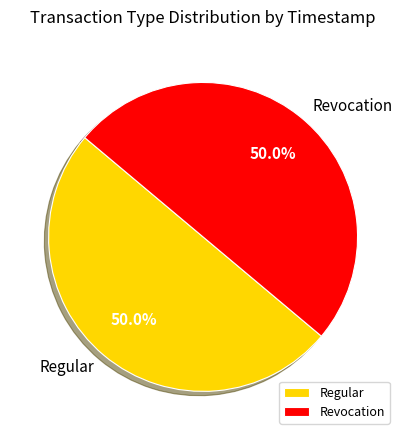

Combined, do Revocation and Regular account for over 50%?

Yes